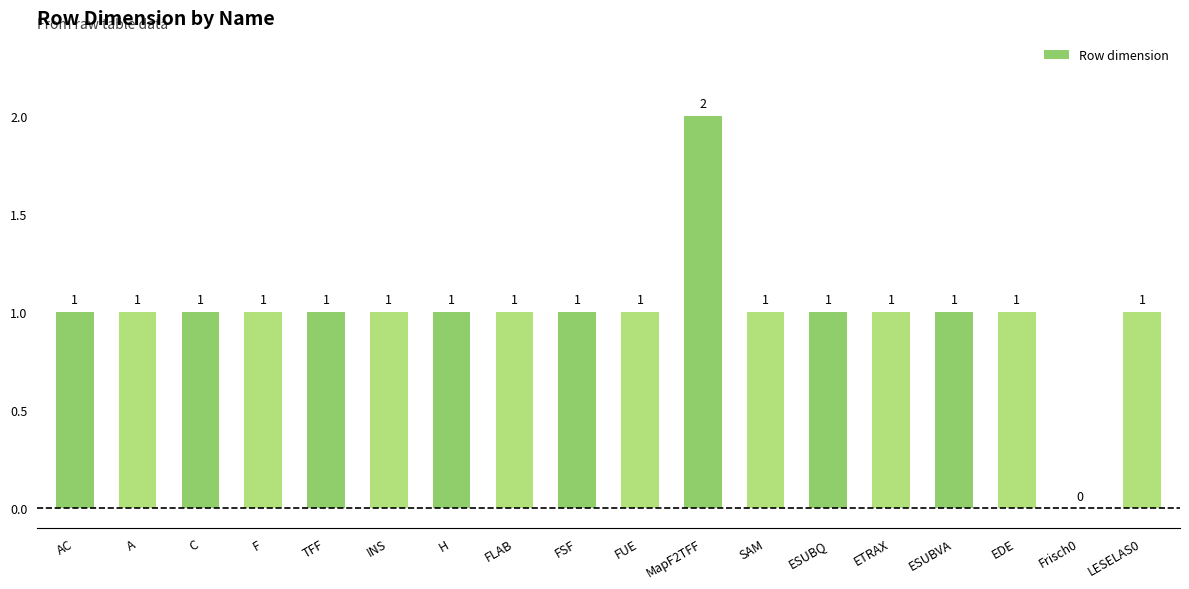

At which category does the chart reach its peak across all series?

MapF2TFF